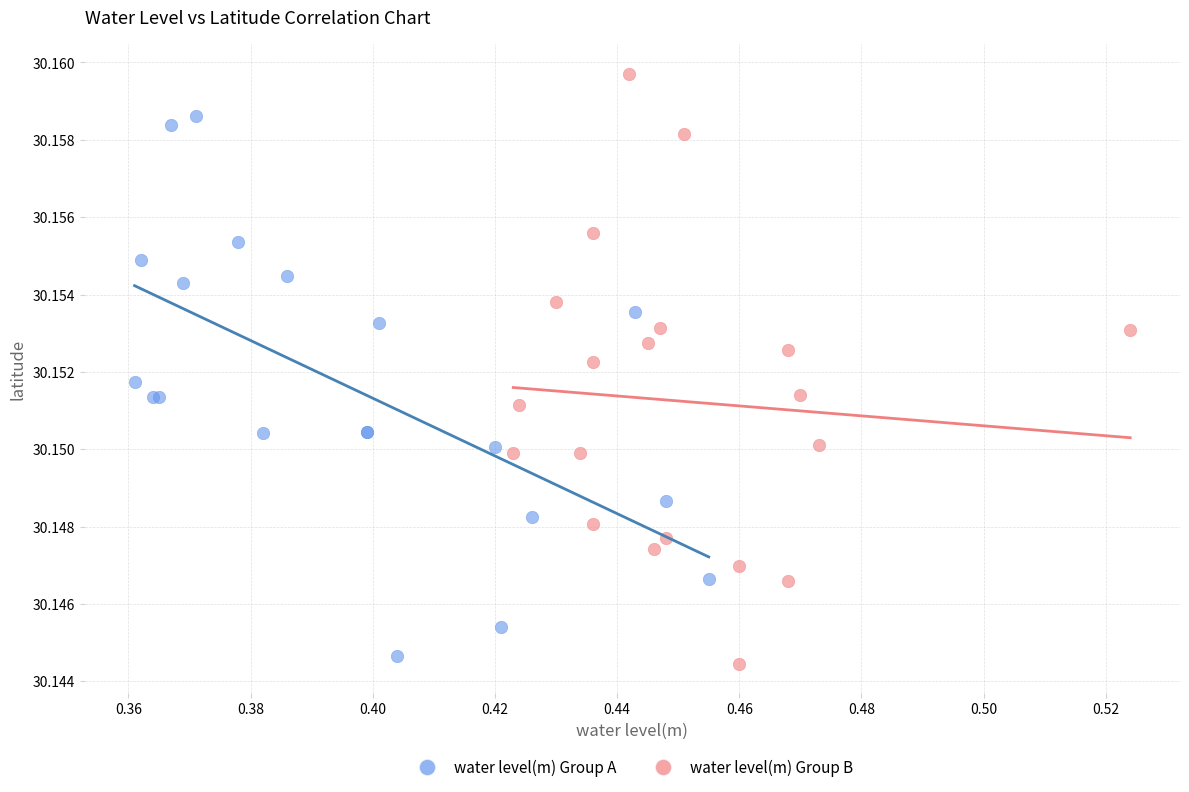

Which series contains the highest Y value?

water level(m) Group B